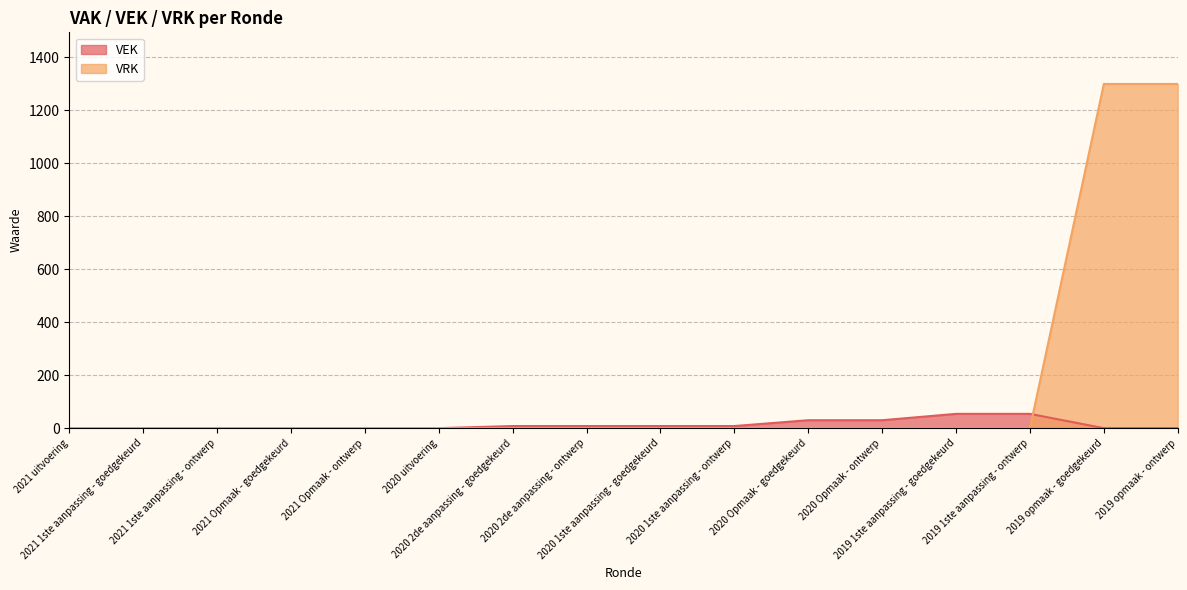

What is the sum of the VEK values at 2021 Opmaak - ontwerp and 2019 1ste aanpassing - goedgekeurd?

54